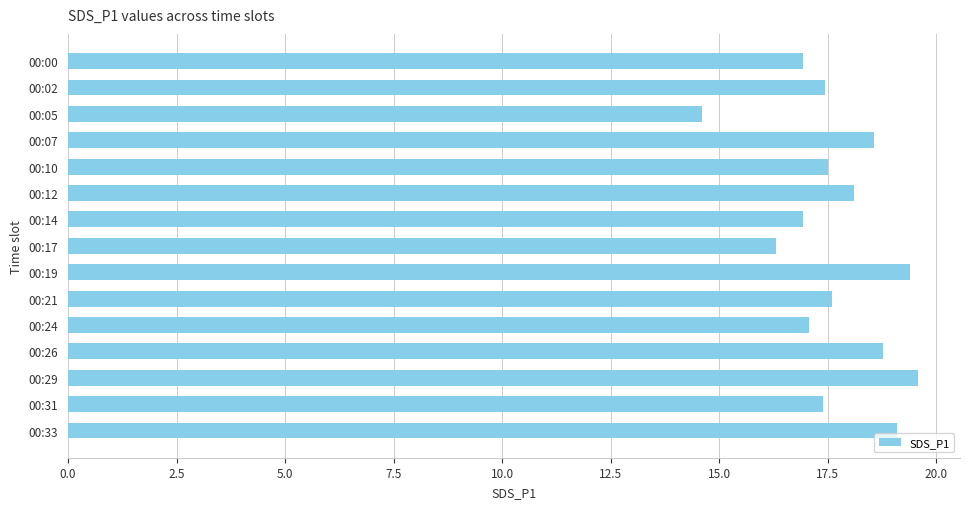

Which category has the lowest value across all series?

00:05